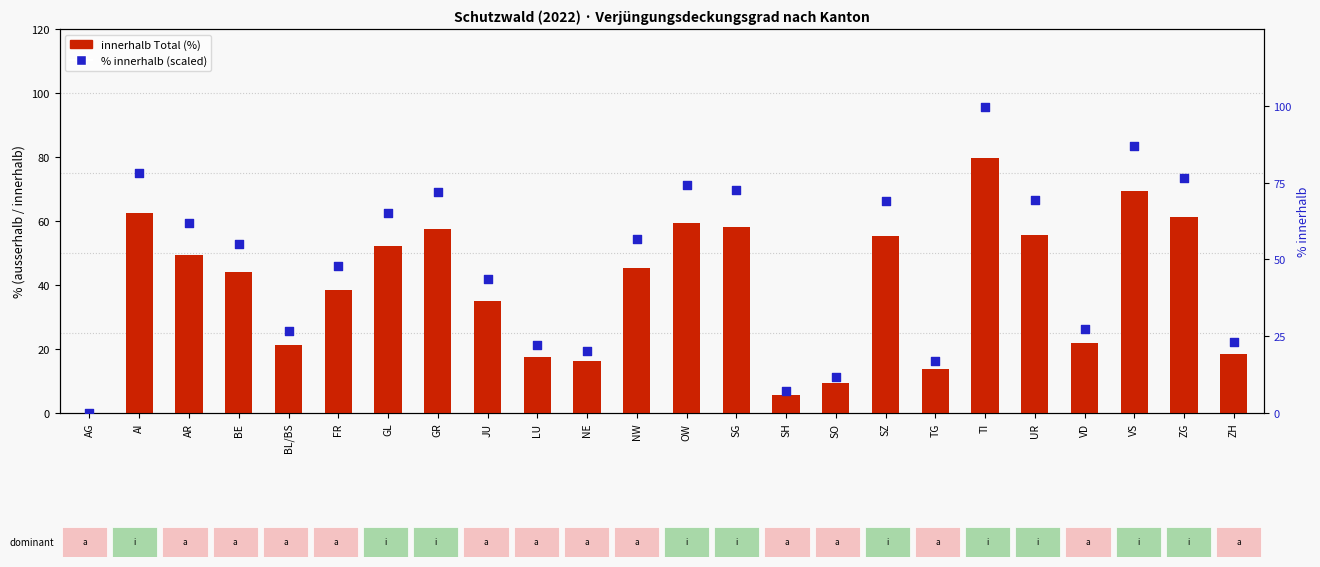

Which series contains the highest Y value?

% innerhalb (dot)